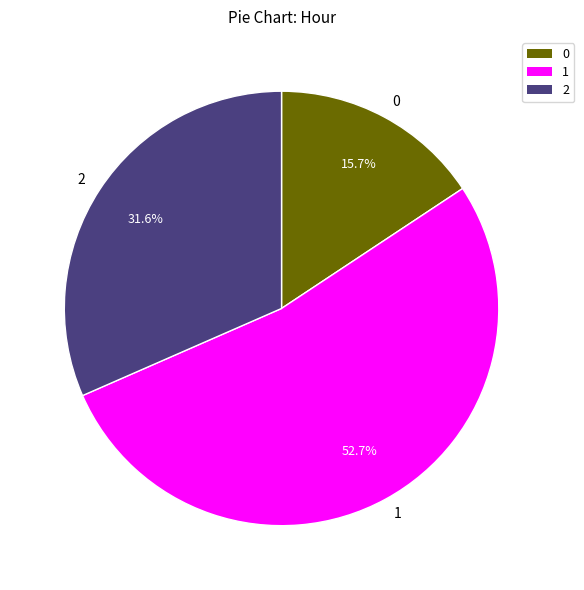

What is the largest slice in the pie chart?

1